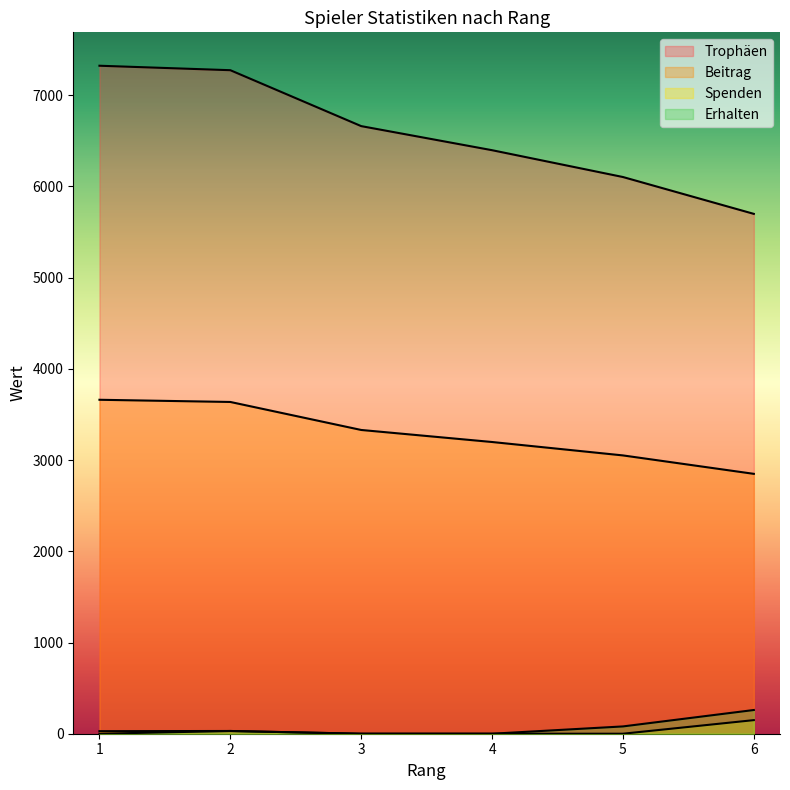

At 3, list the series in order from smallest to largest.

Spenden, Erhalten, Beitrag, Trophäen